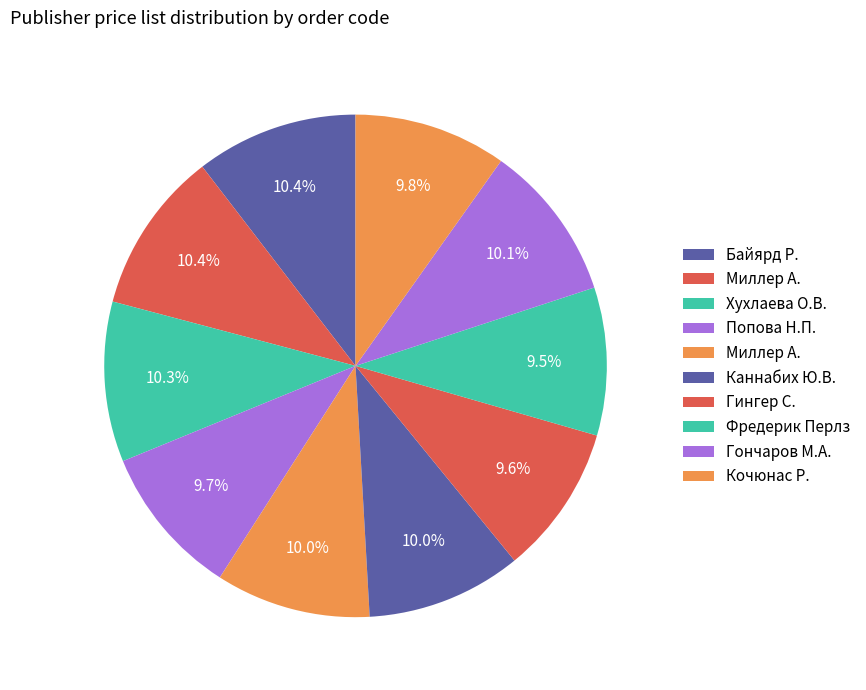

Which slice is the largest?

Миллер А.